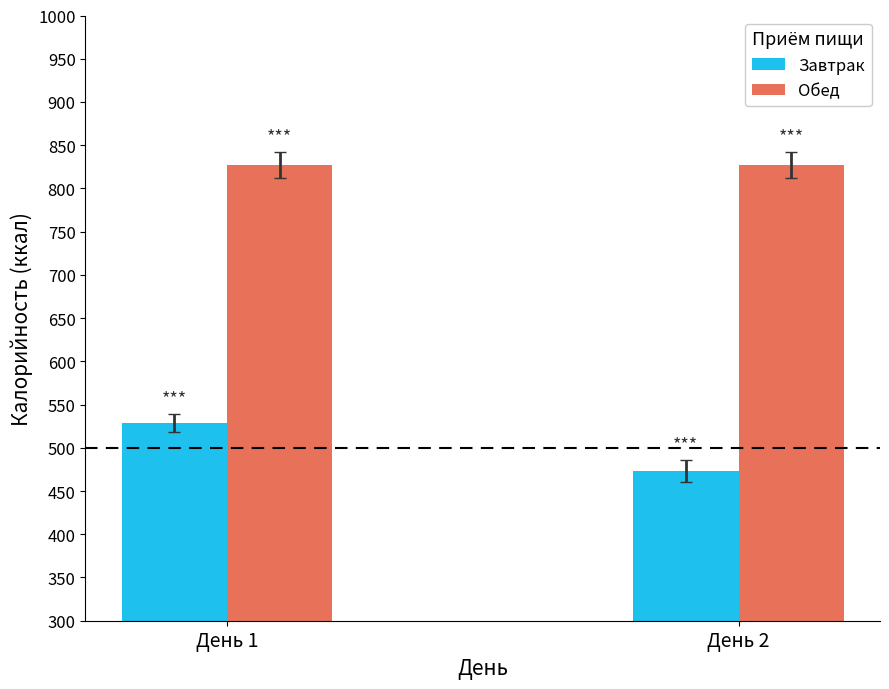

Is the value of Завтрак at День 1 greater than the value of Обед at День 1?

No